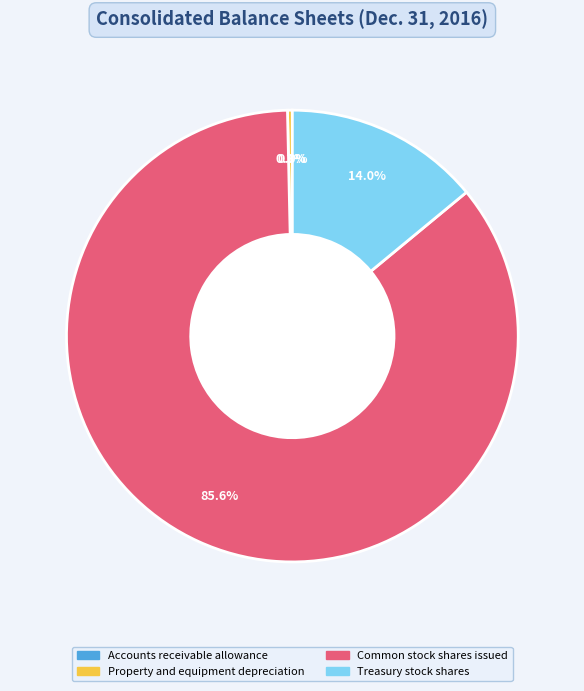

To the nearest percent, what percentage of the pie is Treasury stock shares?

14%